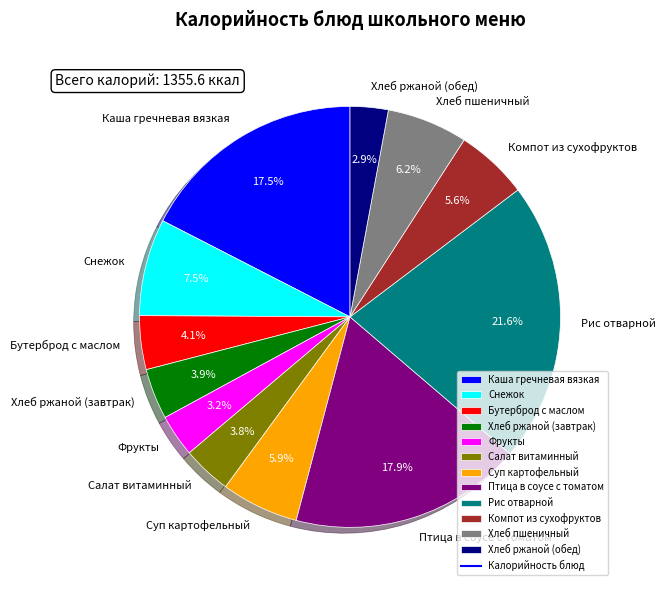

Is Суп картофельный the majority of the pie?

No